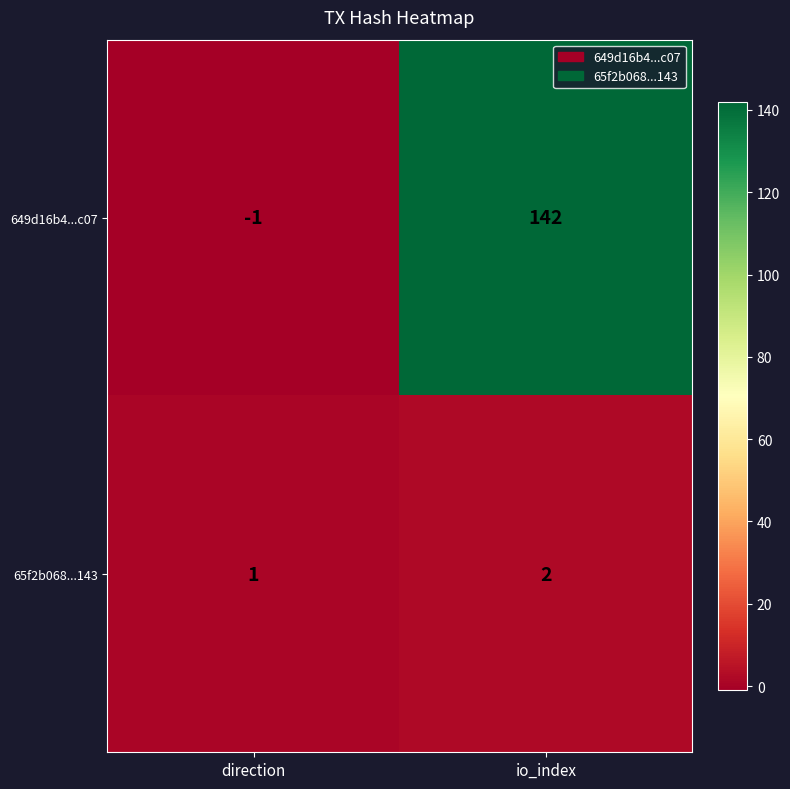

Which series changed the most between direction and io_index?

649d16b4...c07